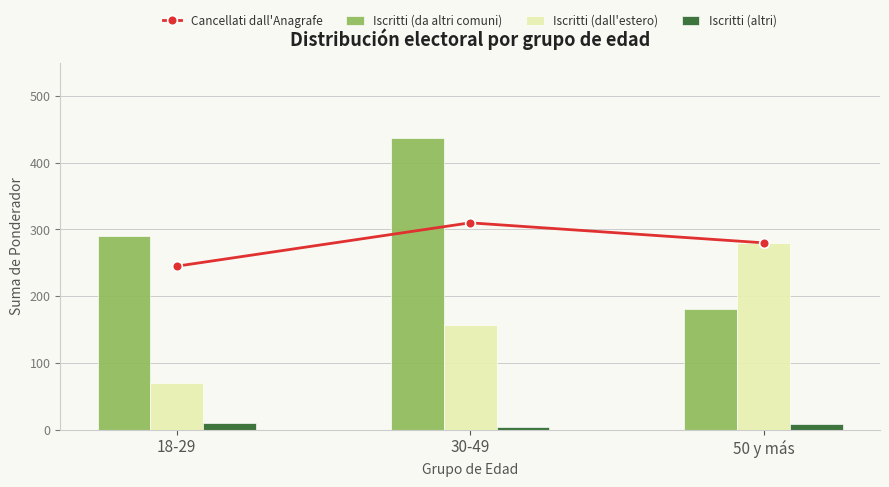

Between 30-49 and 50 y más, which is larger?

30-49